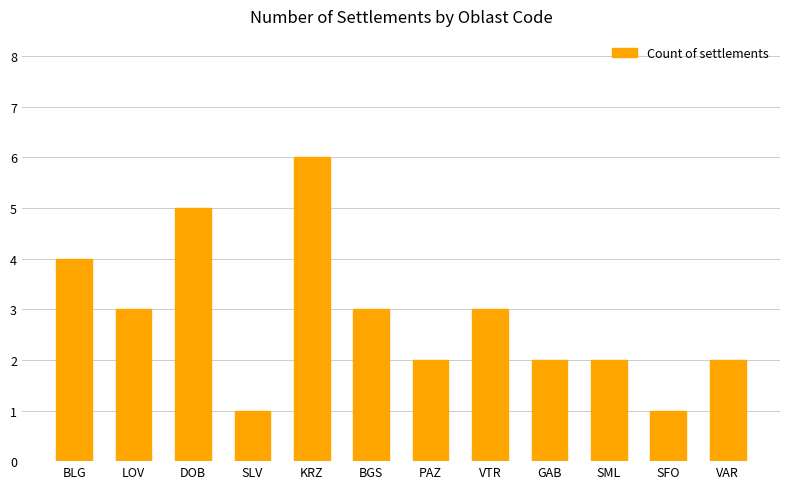

Approximately how many times larger is the value at PAZ compared to GAB?

1.0